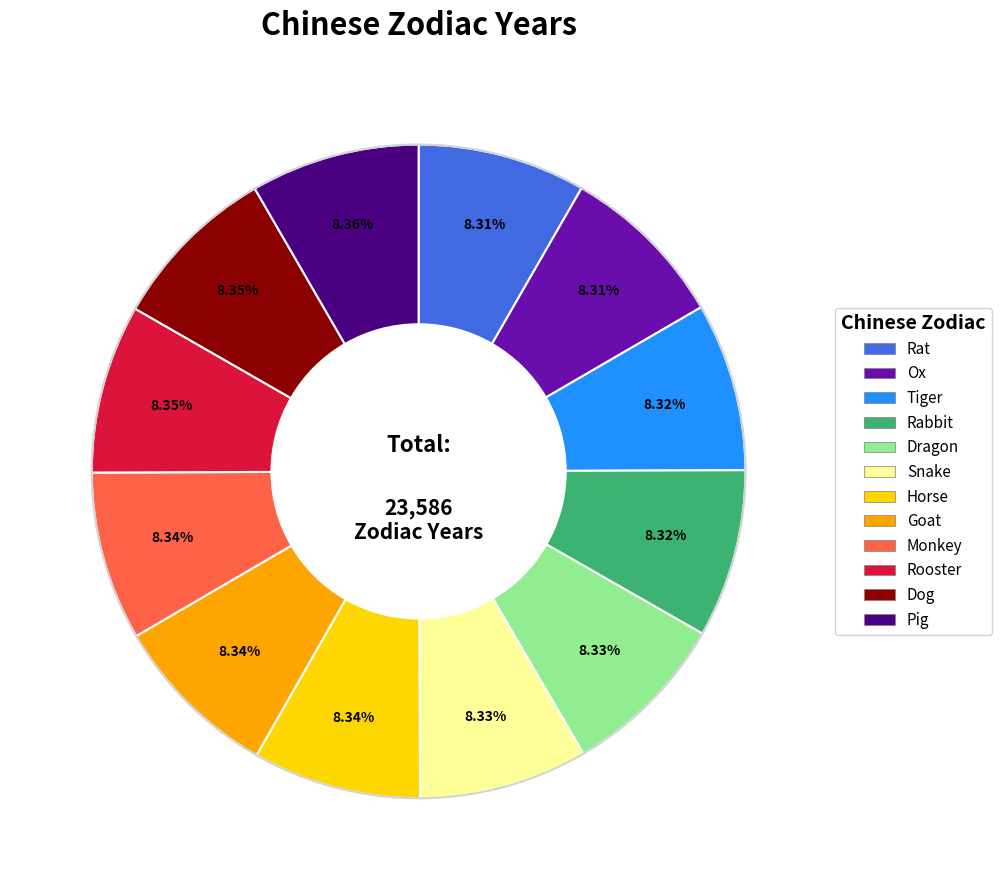

To the nearest percent, what percentage of the pie is Dog?

8%